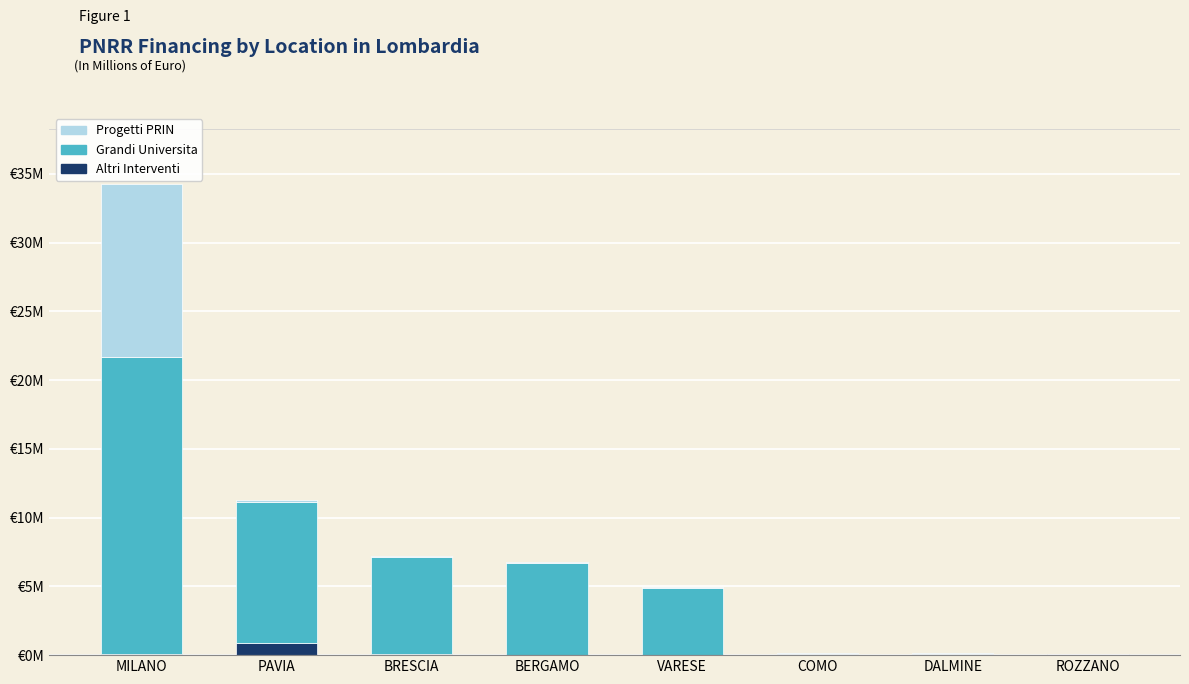

Which series has the largest total across all categories?

Grandi Universita